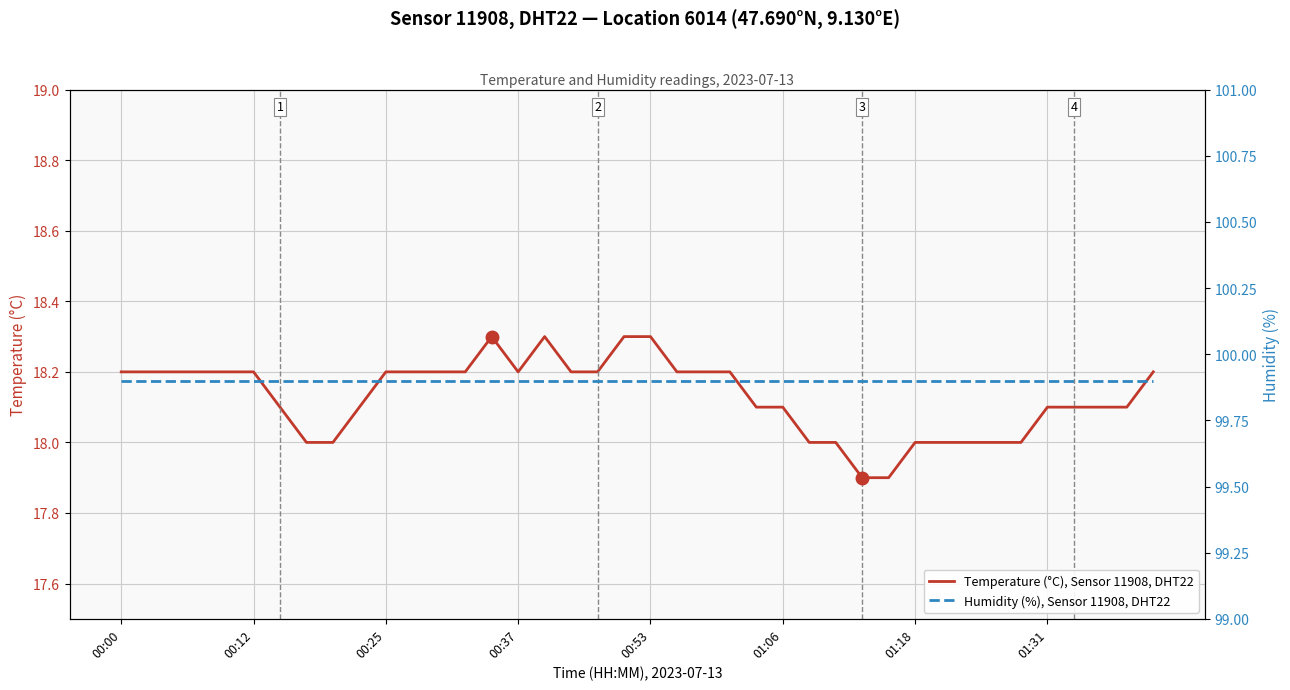

List the series in order of their overall mean, lowest first.

Temperature (°C), Sensor 11908, DHT22, Humidity (%), Sensor 11908, DHT22